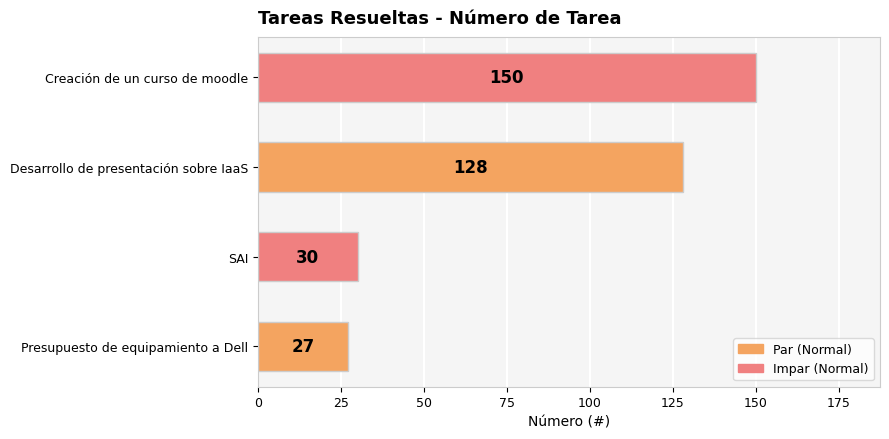

List the labels in order of value, largest first.

Creación de un curso de moodle, Desarrollo de presentación sobre IaaS, SAI, Presupuesto de equipamiento a Dell